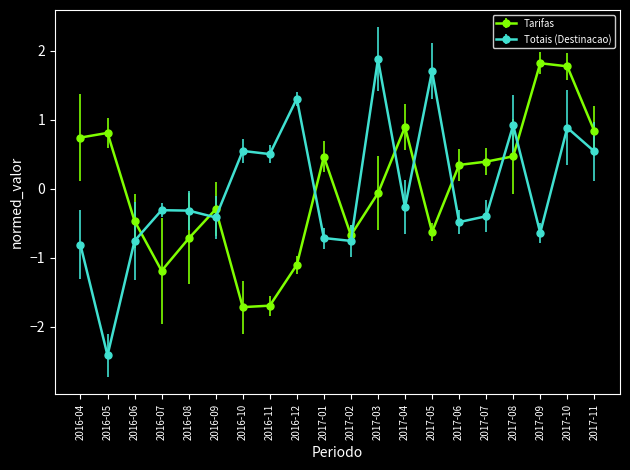

The value of Tarifas at 2016-12 is -1.5. True or false?

False